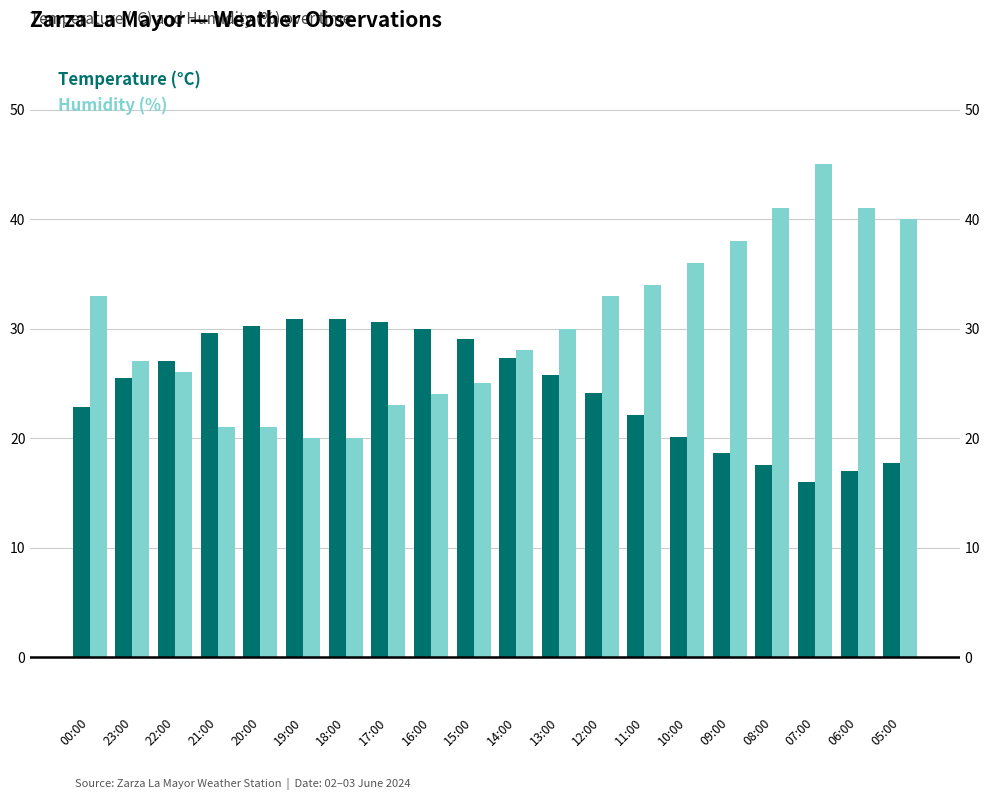

What position from the right is 07:00?

3